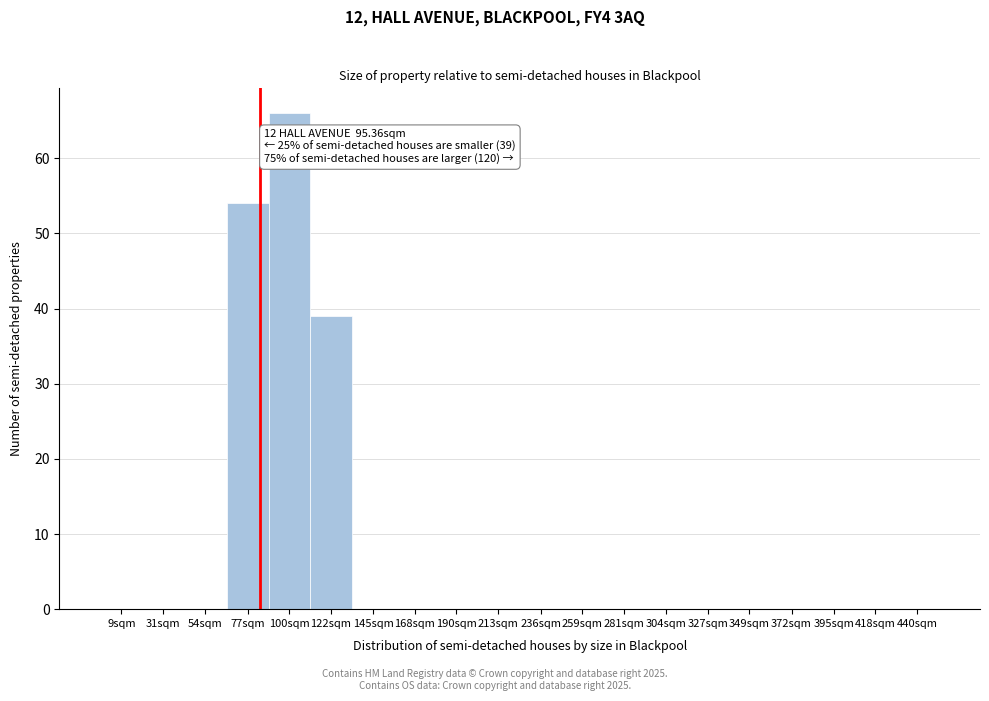

Reading left to right, extract all data points from this chart.

9sqm=0	31sqm=0	54sqm=0	77sqm=54	100sqm=66	122sqm=39	145sqm=0	168sqm=0	190sqm=0	213sqm=0	236sqm=0	259sqm=0	281sqm=0	304sqm=0	327sqm=0	349sqm=0	372sqm=0	395sqm=0	418sqm=0	440sqm=0